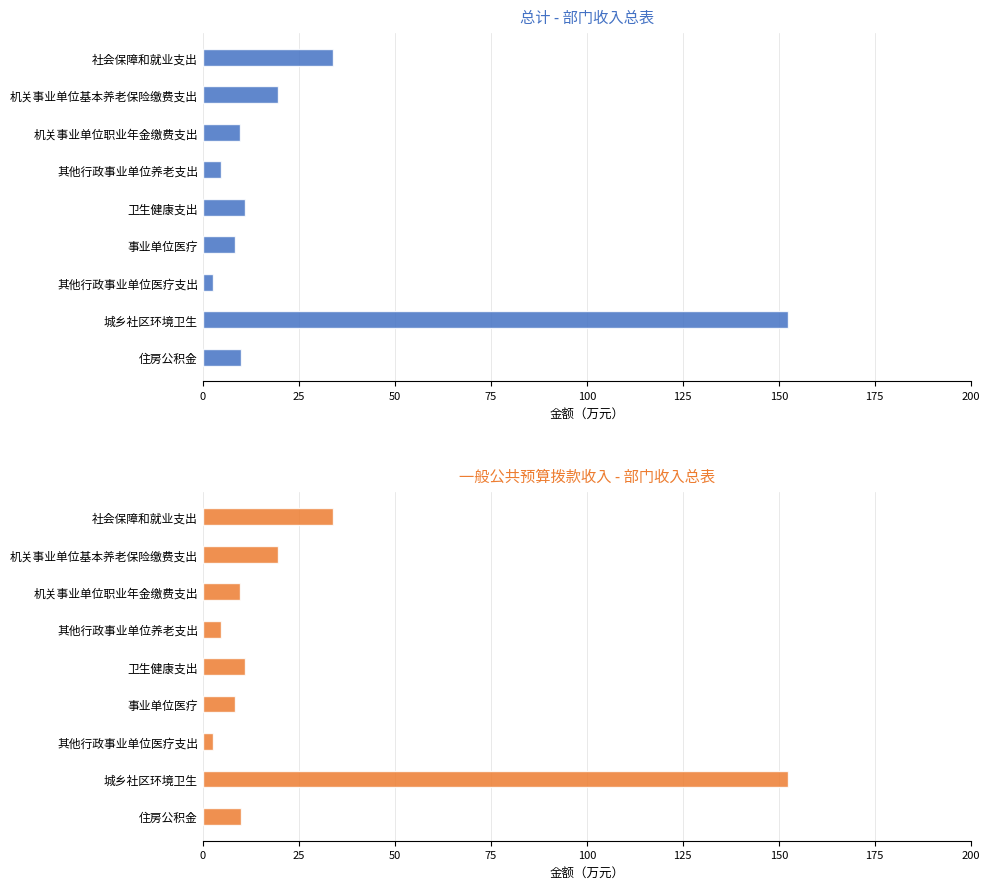

What is the sum of all 总计 values?

252.2